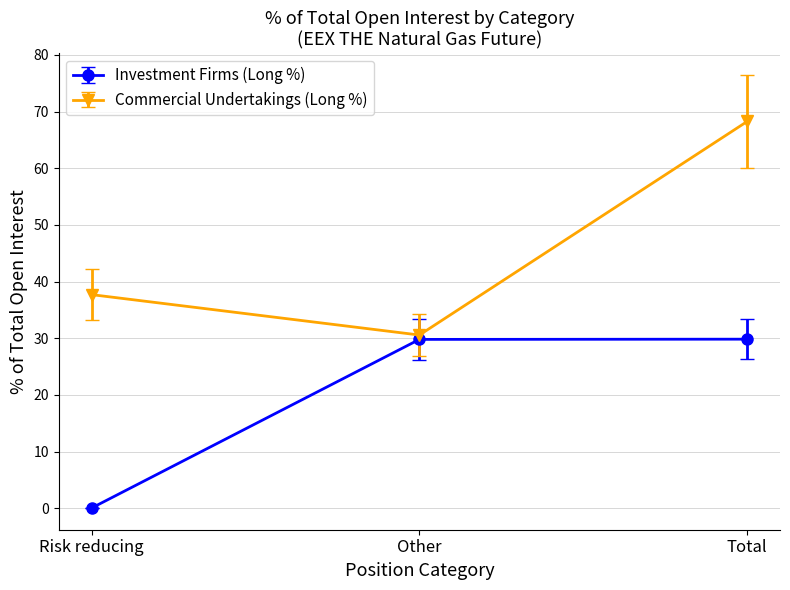

Is this an area chart (filled region under the line)?

No